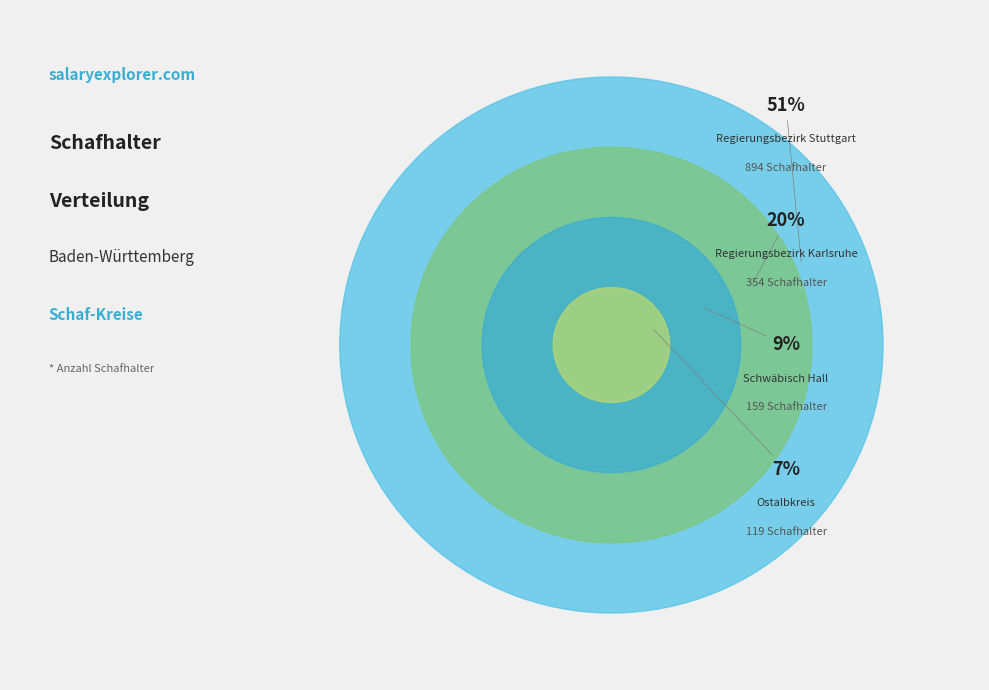

Does Regierungsbezirk Stuttgart account for over 50% of the chart?

Yes